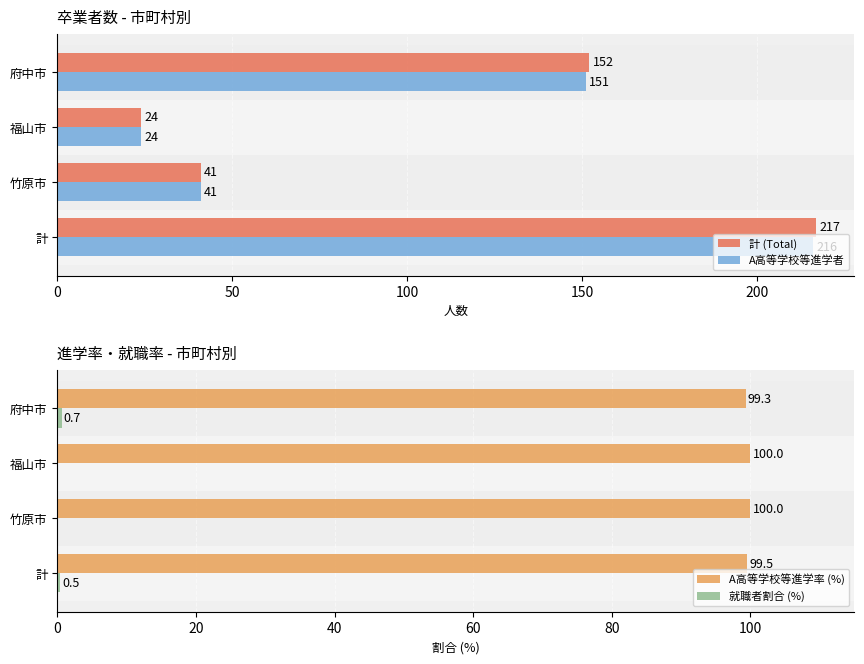

List the labels in order of A高等学校等進学者 value, largest first.

計, 府中市, 竹原市, 福山市